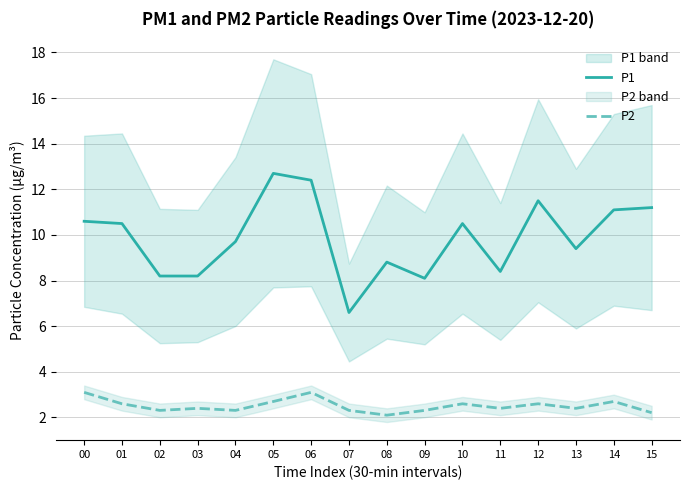

List the labels in order of P1 value, smallest first.

07, 09, 02, 03, 11, 08, 13, 04, 01, 10, 00, 14, 15, 12, 06, 05